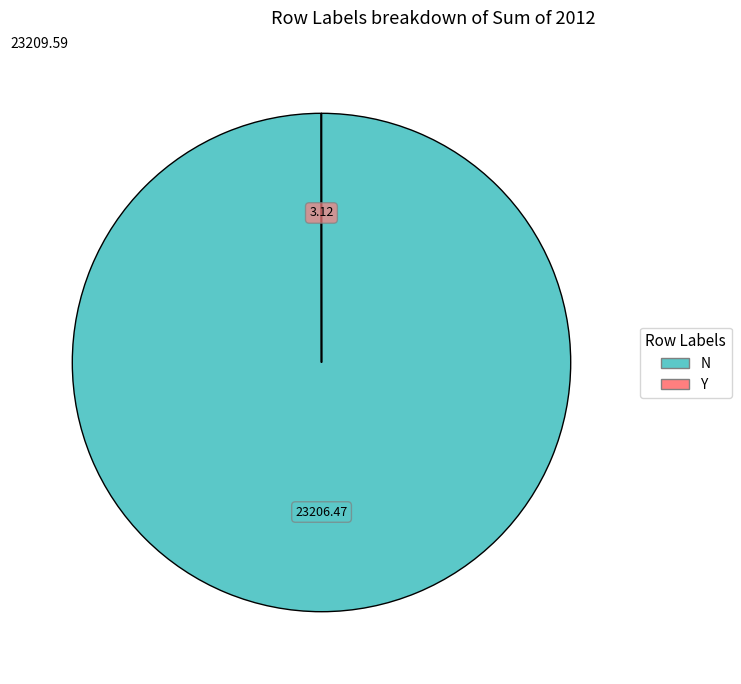

Which category accounts for the majority?

N